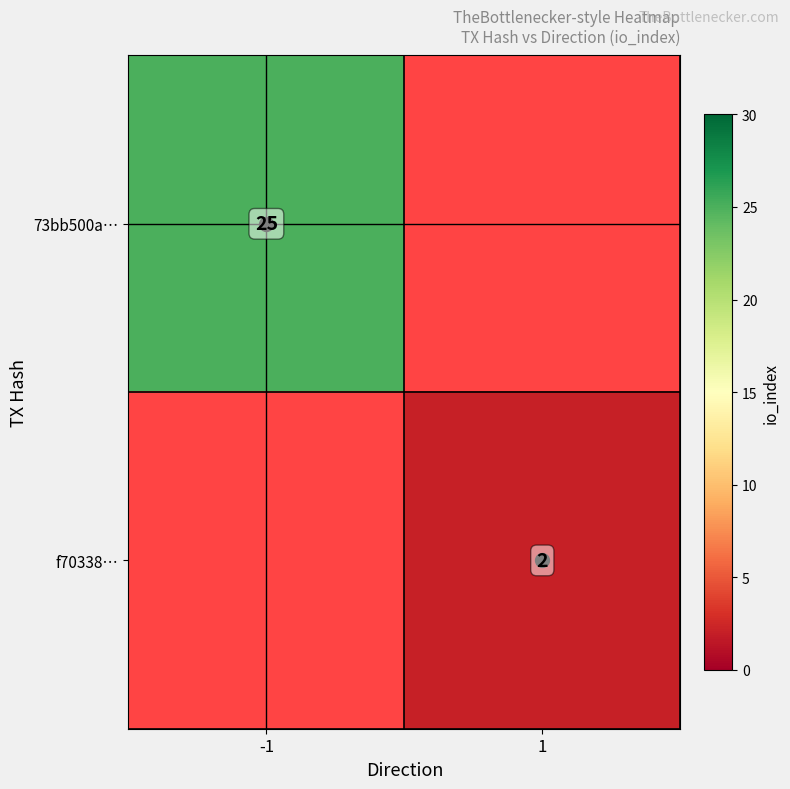

Is it true that 73bb500a… equals 25 at -1?

True